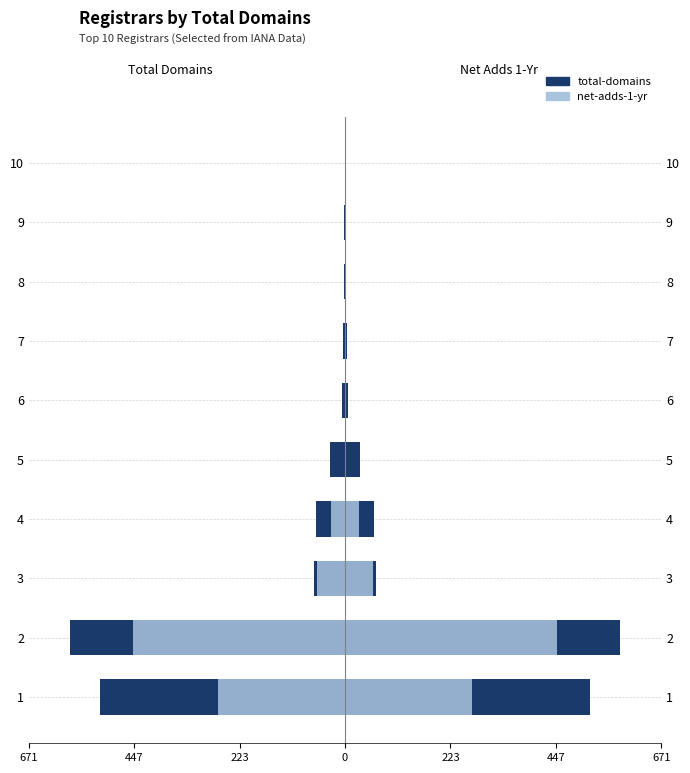

Which series changed the most between 2 and 8?

total-domains